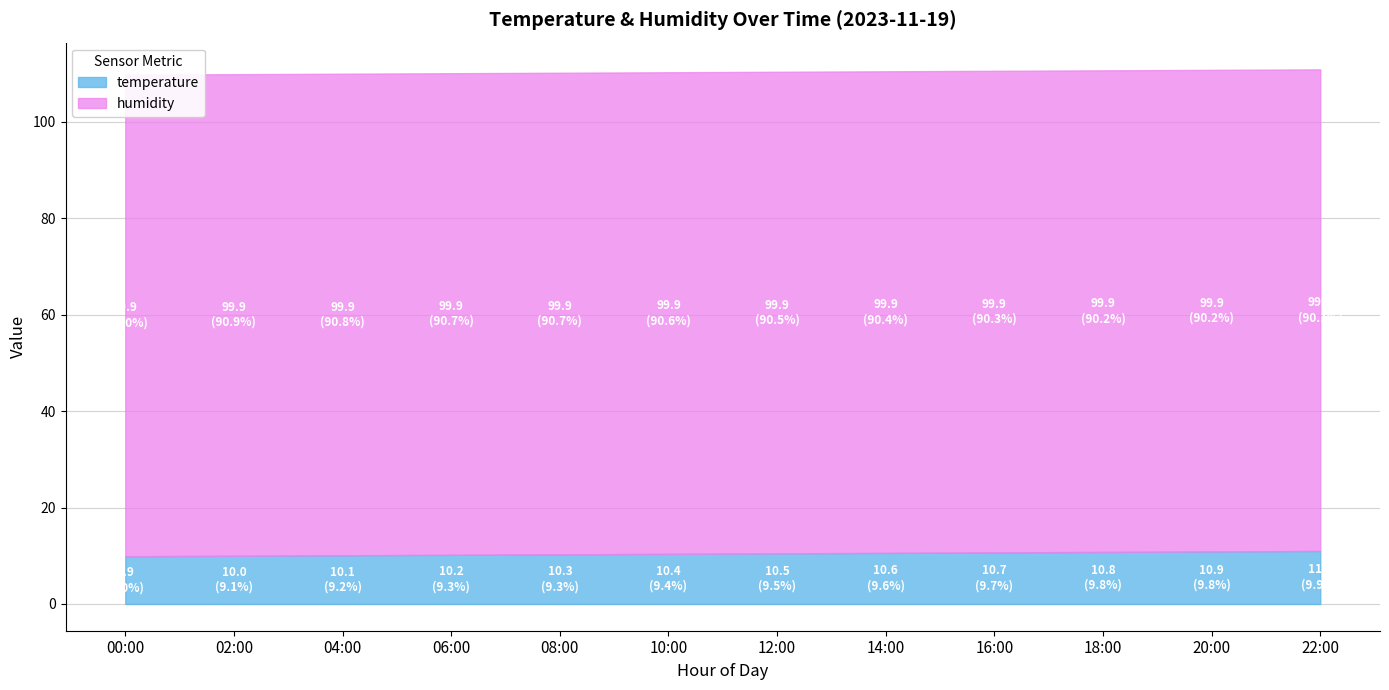

Between 14:00 and 18:00, which is larger?

18:00